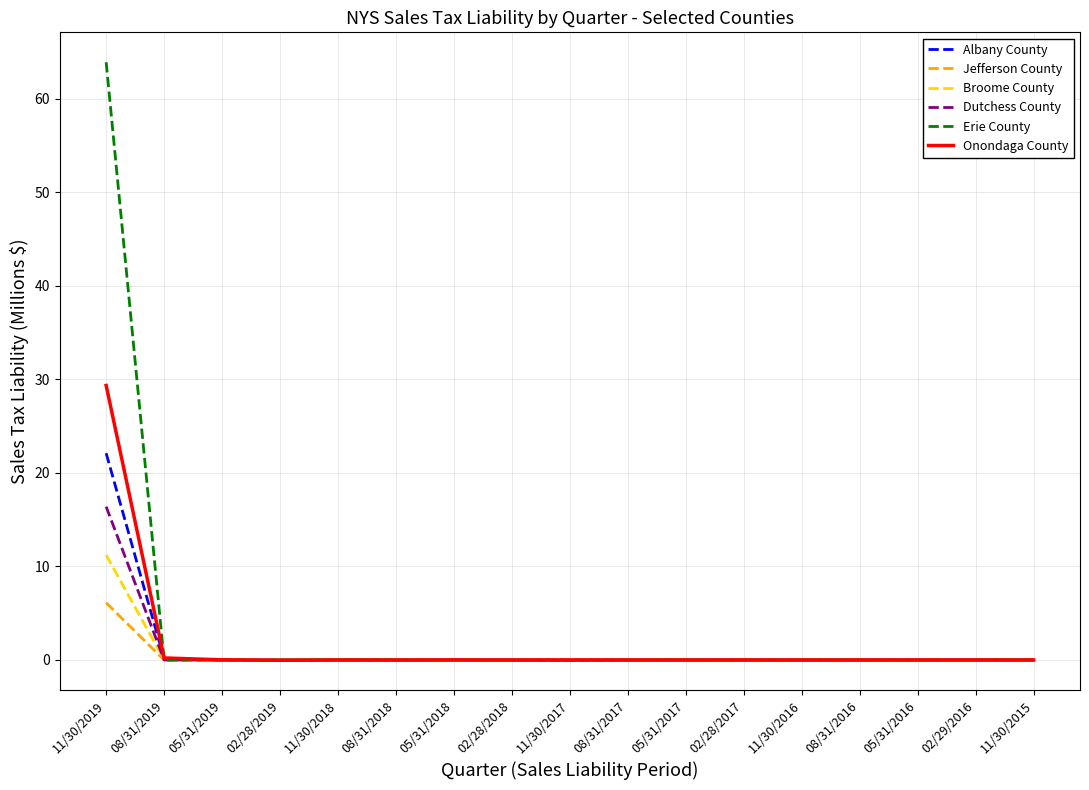

The Dutchess County series shows 0.0 at 05/31/2018. True or false?

True